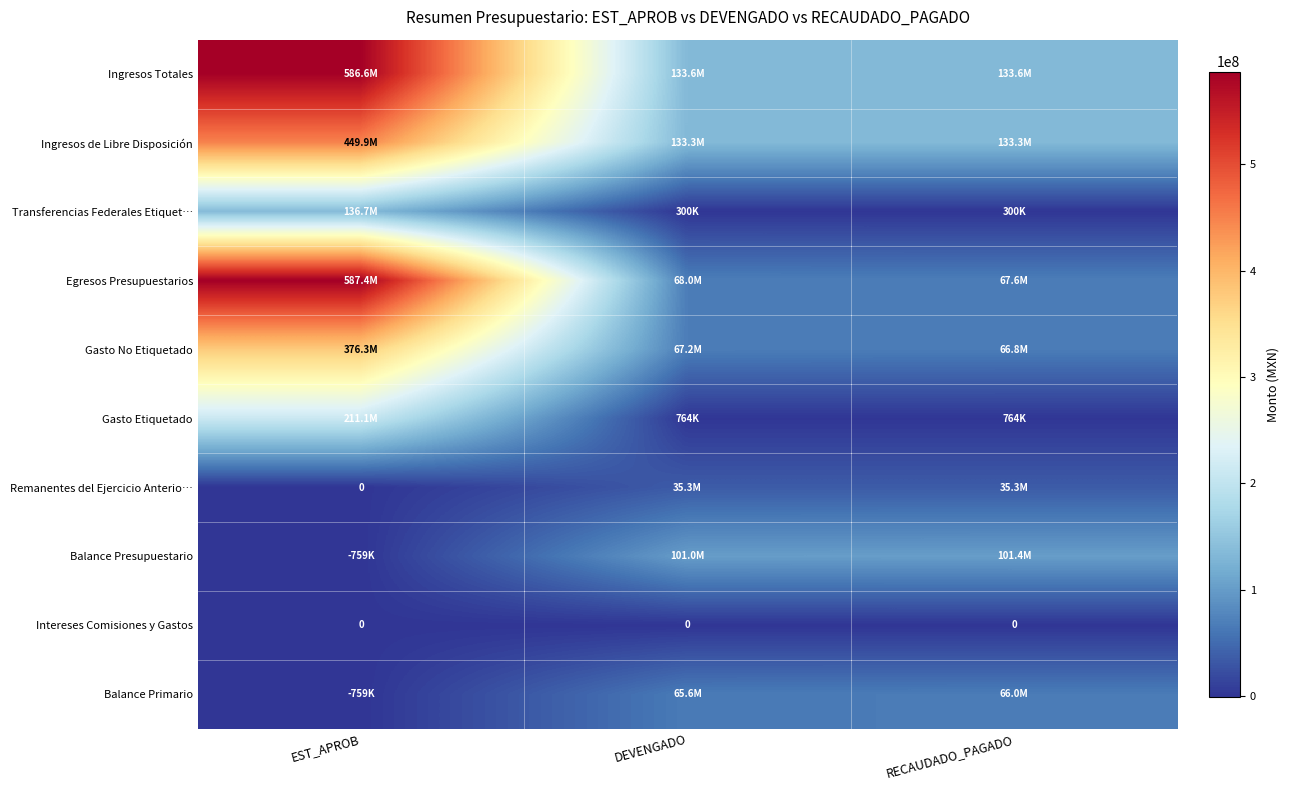

List the series in order of their peak value, lowest first.

Intereses Comisiones y Gastos, Remanentes del Ejercicio Anterio…, Balance Primario, Balance Presupuestario, Transferencias Federales Etiquet…, Gasto Etiquetado, Gasto No Etiquetado, Ingresos de Libre Disposición, Ingresos Totales, Egresos Presupuestarios